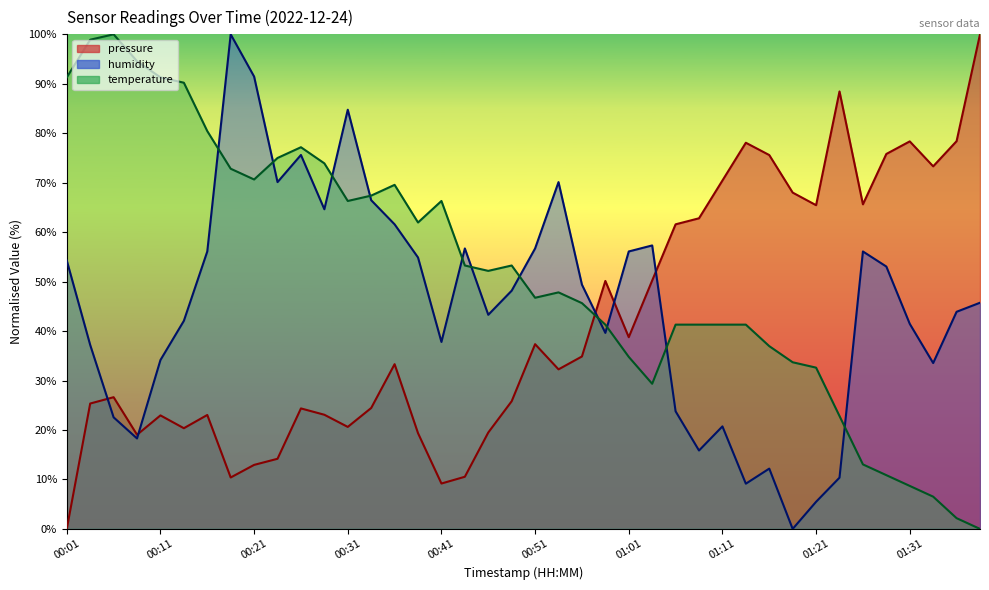

At which label does humidity reach its minimum?

01:19